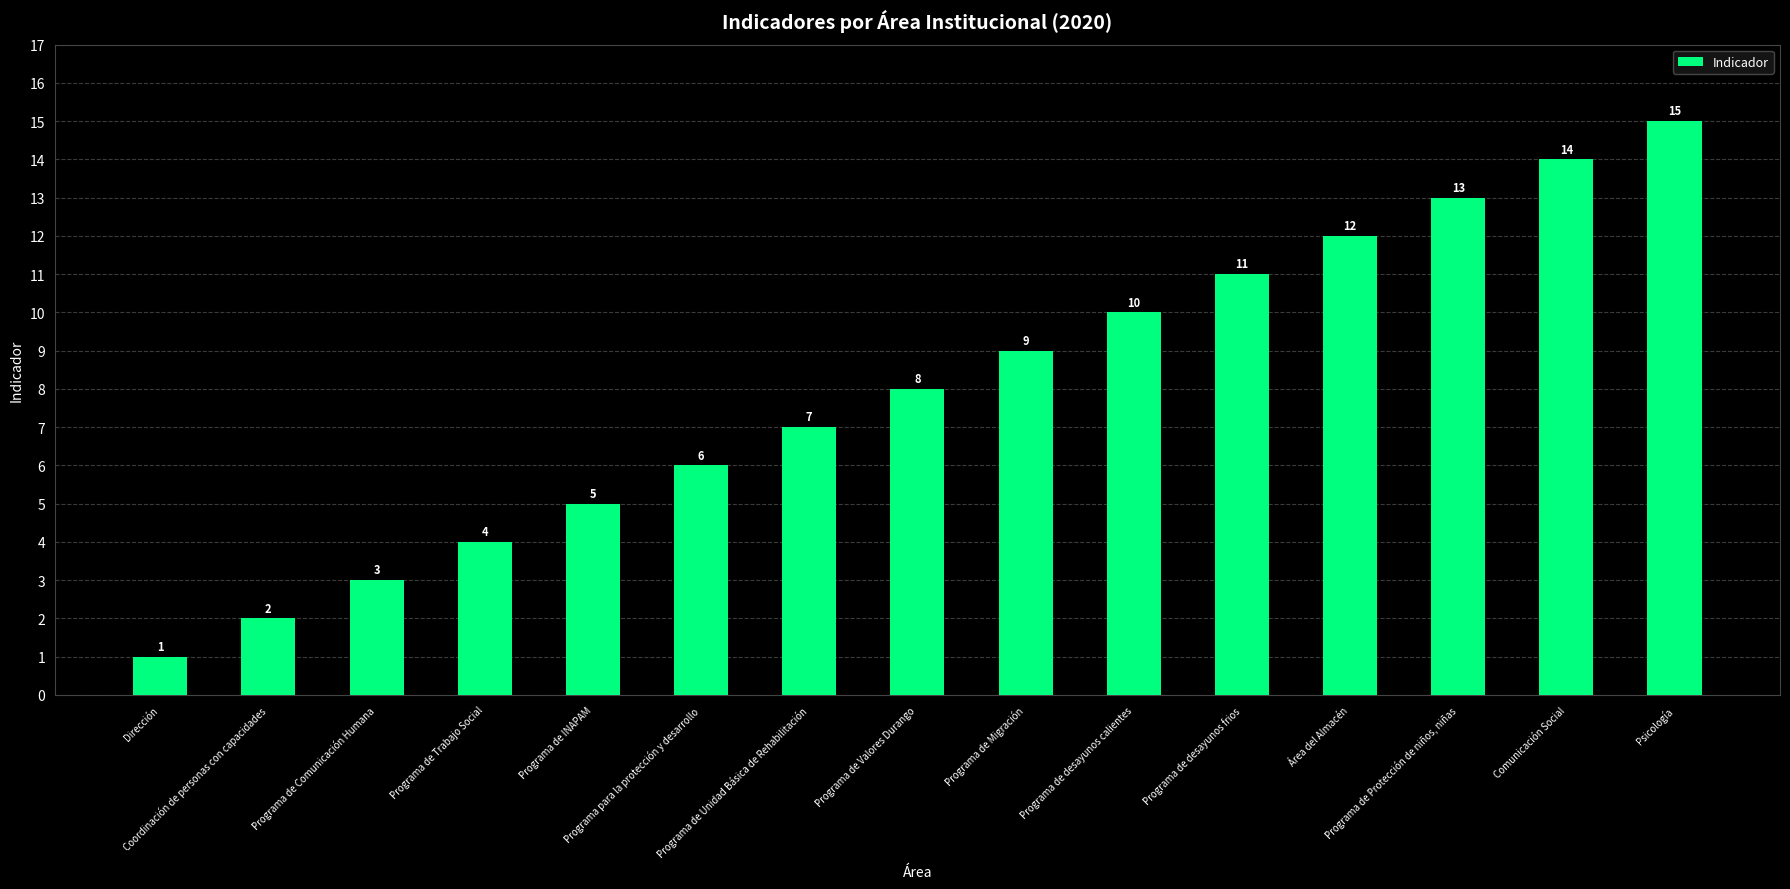

What is the minimum value shown in the chart?

1